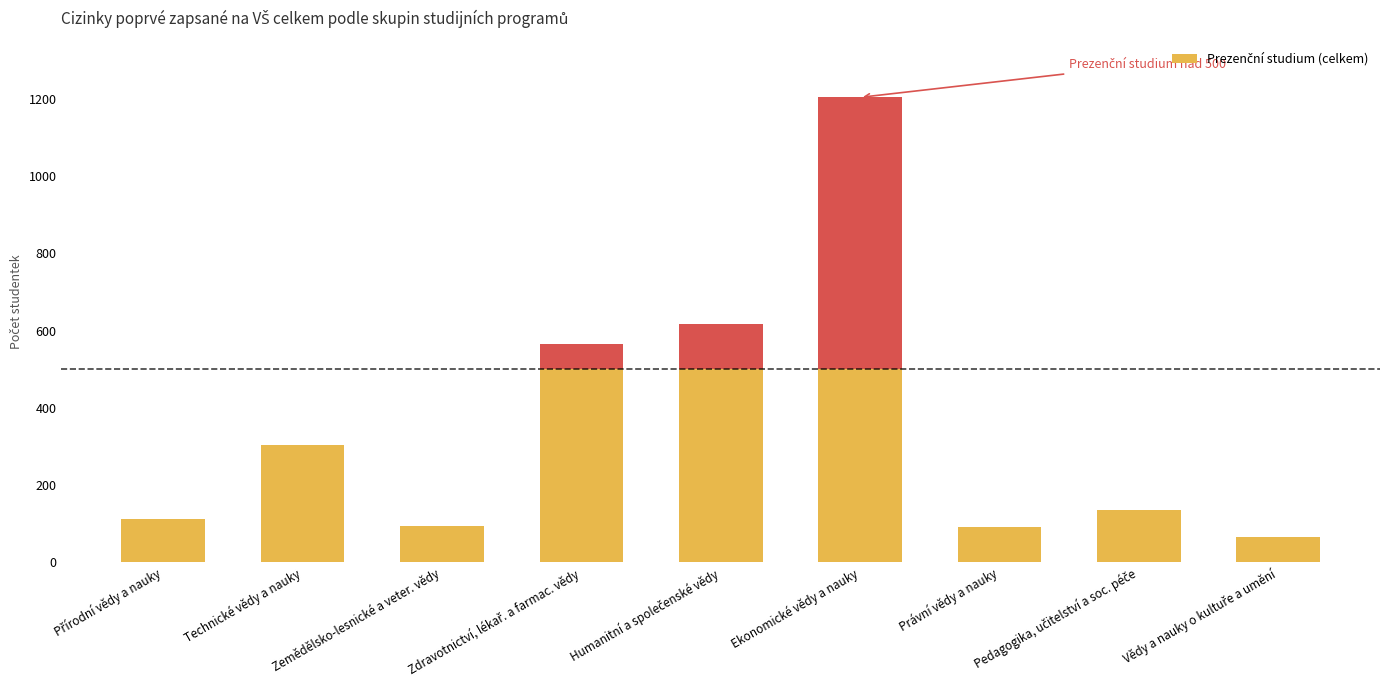

Between Přírodní vědy a nauky and Ekonomické vědy a nauky, which series saw the biggest shift?

Prezenční studium (celkem)